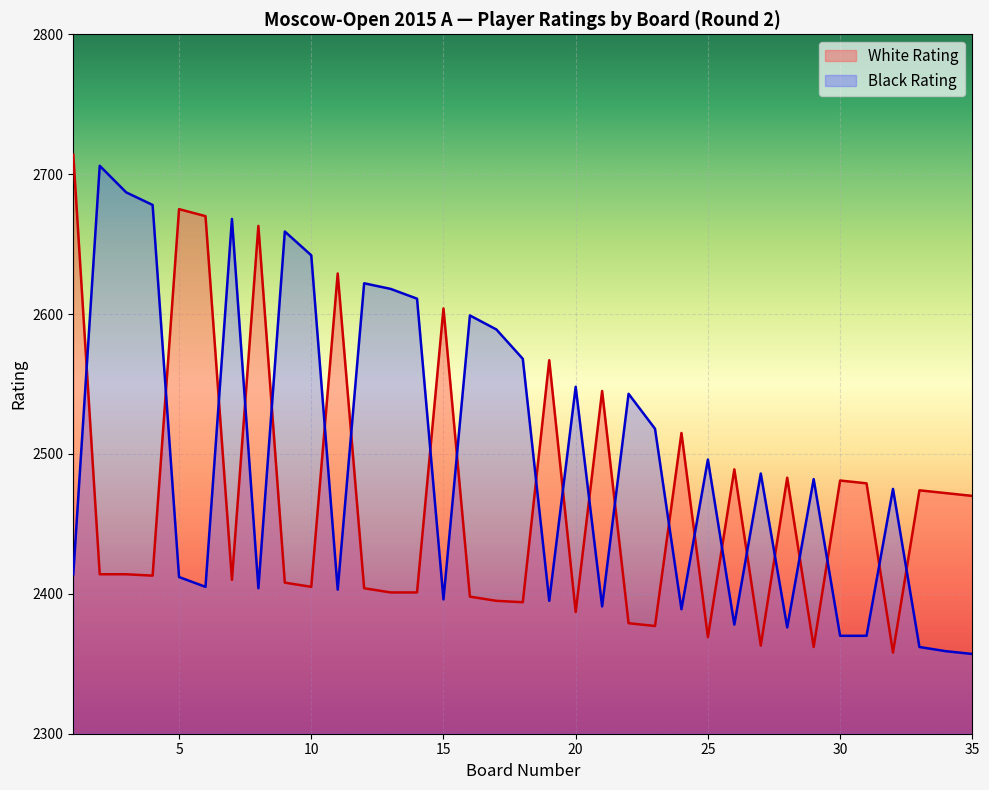

Between 20 and 22, which series saw the biggest shift?

White Rating